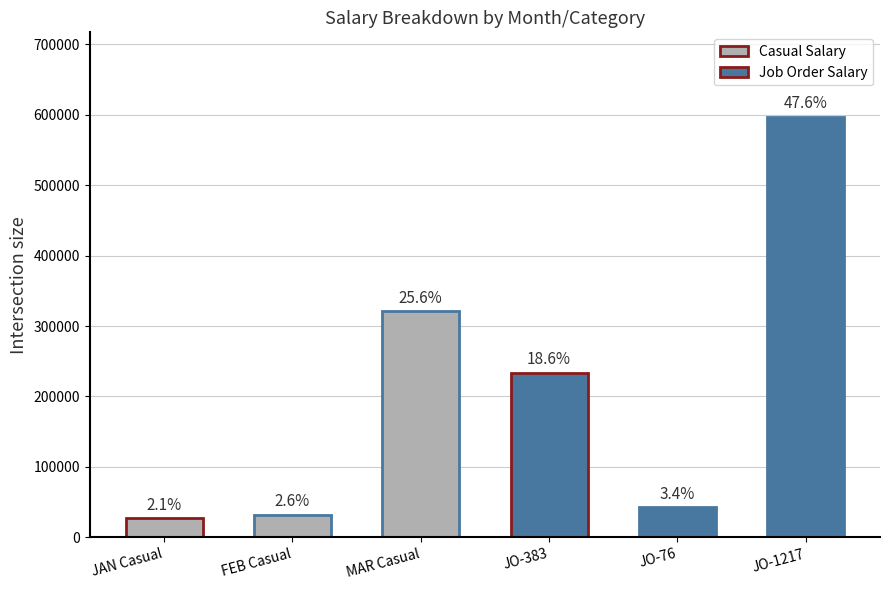

Which label corresponds to the largest value in the chart?

JO-1217